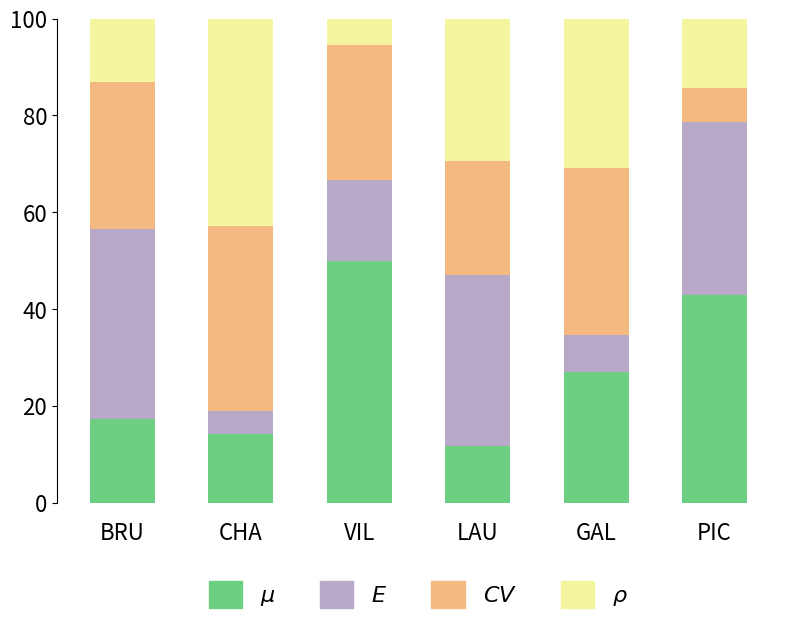

What is the total value across all series at VIL?

100.0